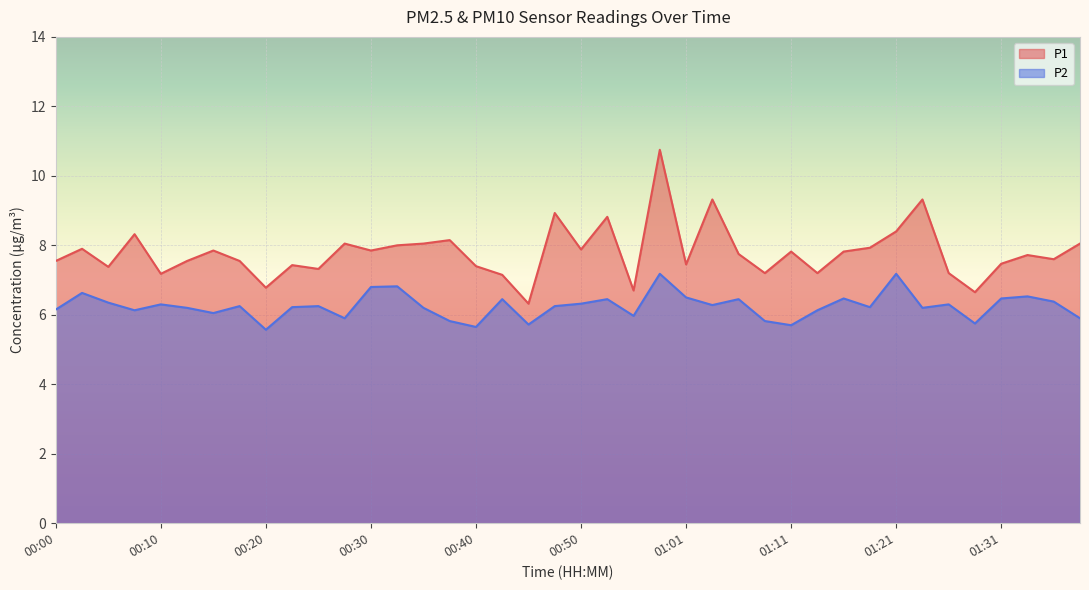

What is the value of the P1 point at the 39th from the left?

7.6